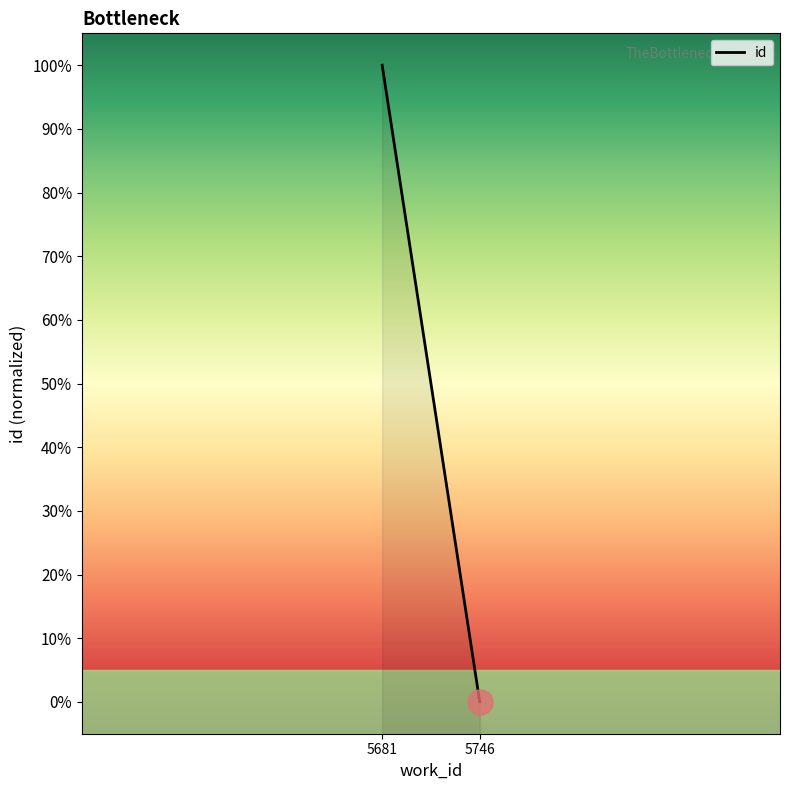

True or false: the data shows 60 at 5681.

False